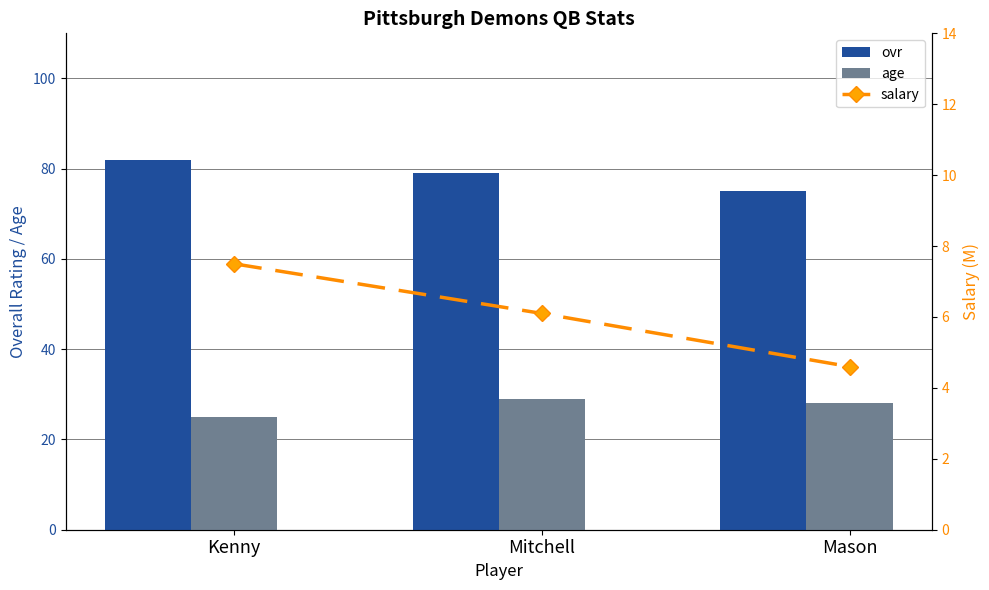

Count the number of categories in the chart.

3